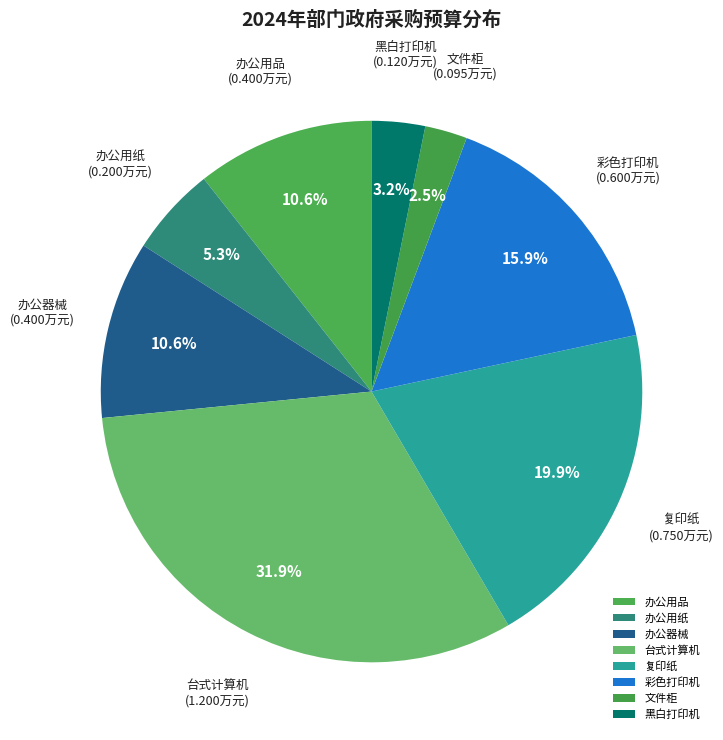

Does 黑白打印机 account for over 50% of the chart?

No